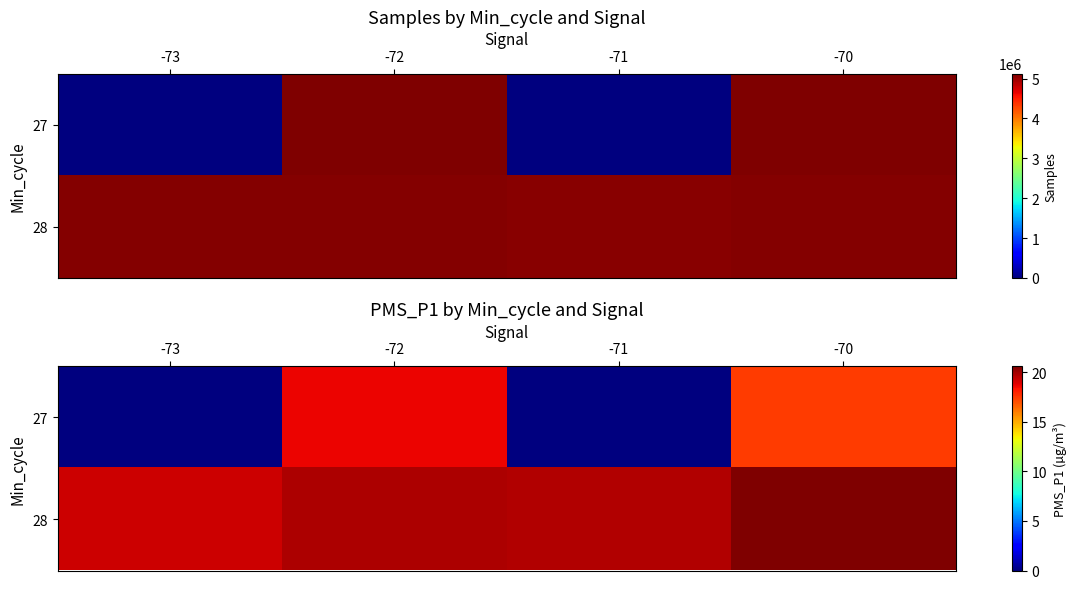

True or false: row_1 has a value of 5.6 at -72.

False